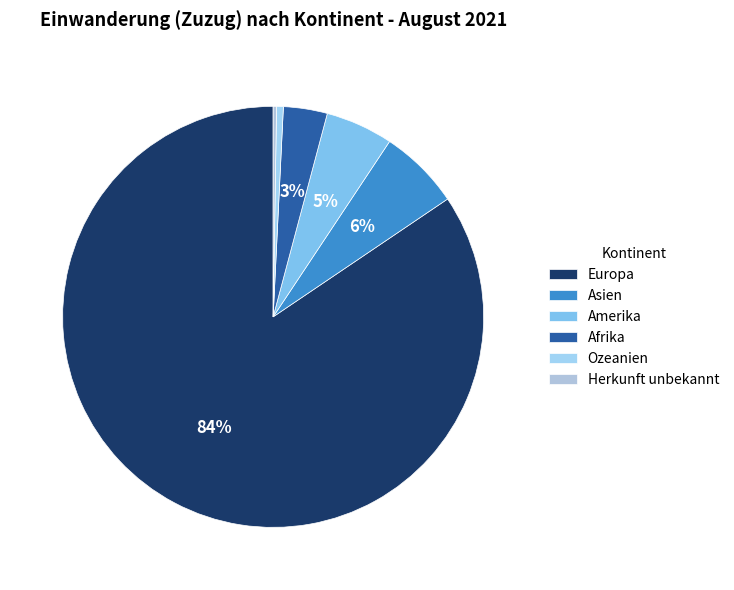

To the nearest percent, what is the combined percentage of Afrika and Amerika?

9%